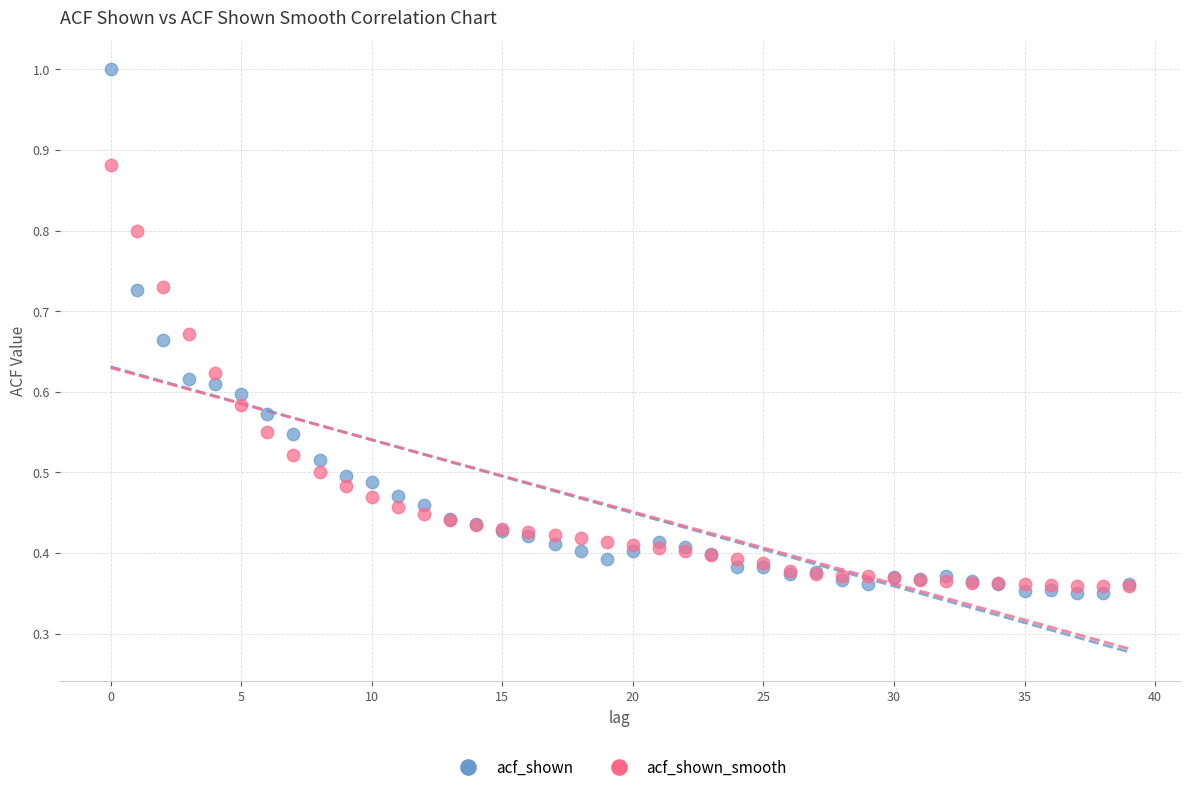

Which series has the widest spread of Y values?

acf_shown